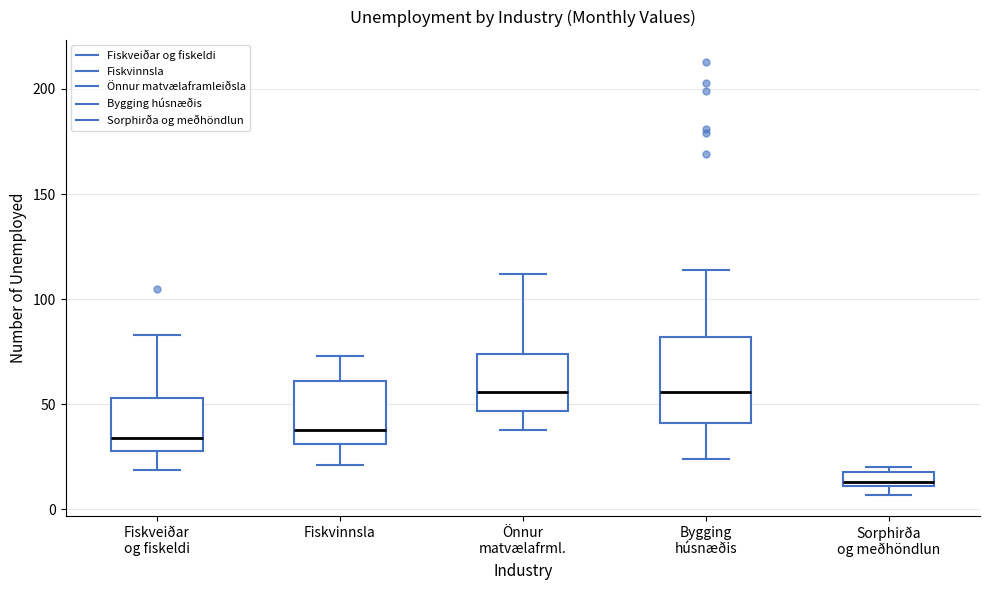

Which box's median line is the lowest?

Sorphirða og meðhöndlun